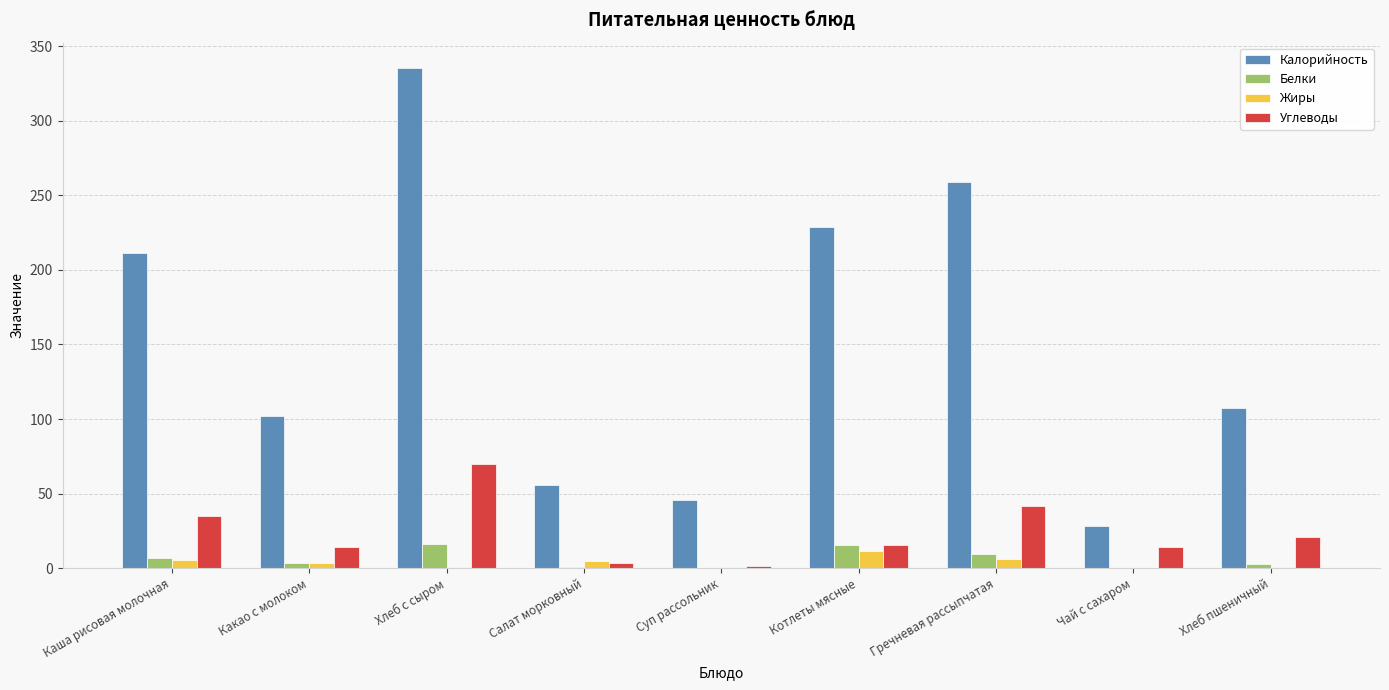

Where does the Жиры series first go above 3?

Каша рисовая молочная